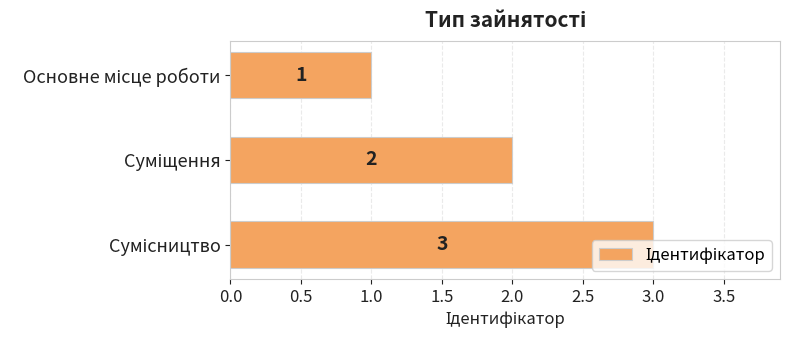

Count the values in the range 1 to 3.

3